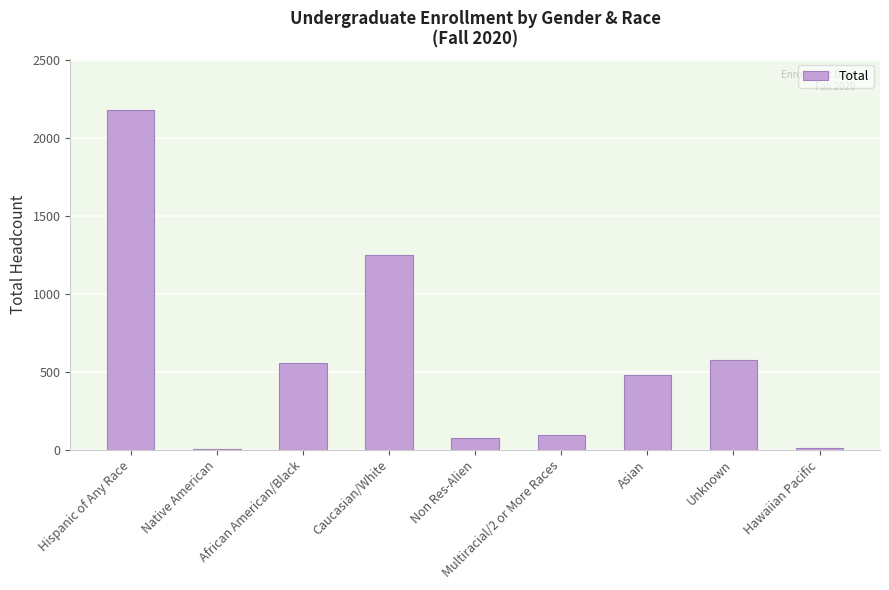

What is the greatest value displayed?

2180